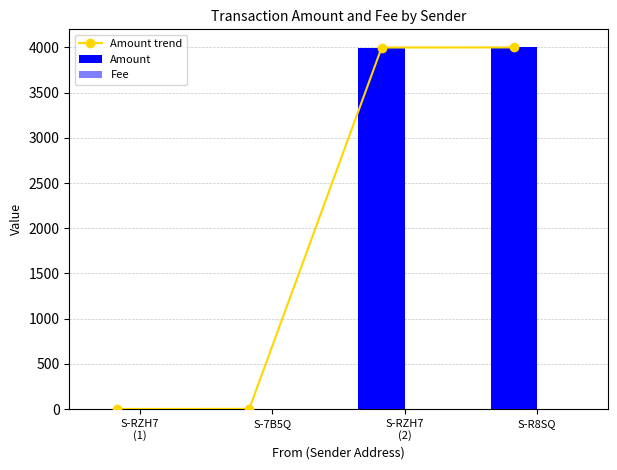

Which has a higher value, S-R8SQ or S-RZH7
(1)?

S-R8SQ